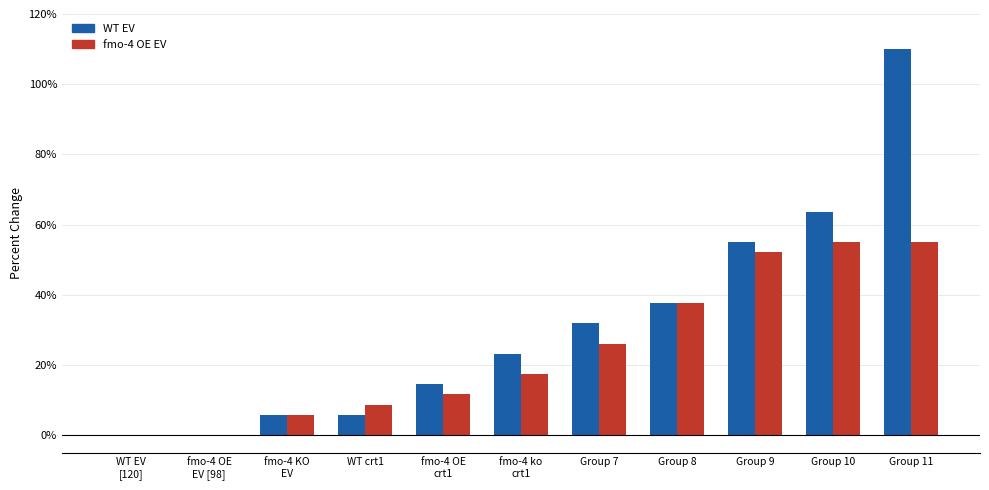

Which series has the largest total across all categories?

WT EV